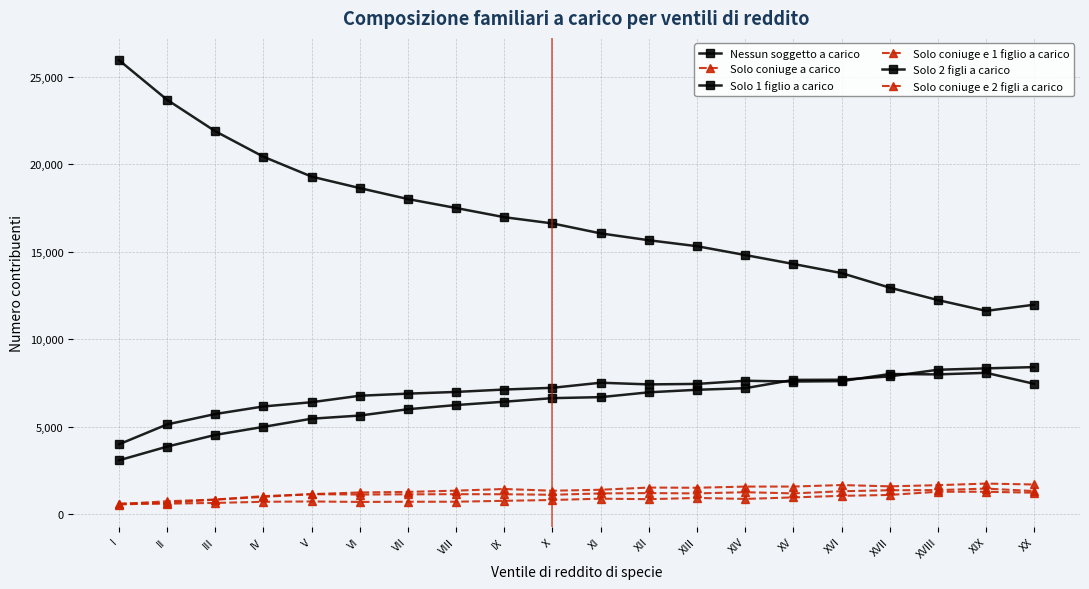

True or false: Solo coniuge e 1 figlio a carico and Solo 1 figlio a carico cross at least once.

False